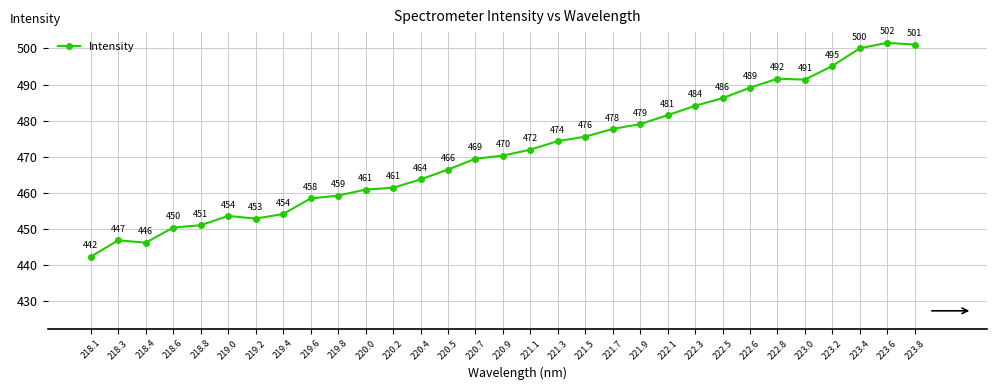

Which has a higher value, 222.3 or 222.6?

222.6